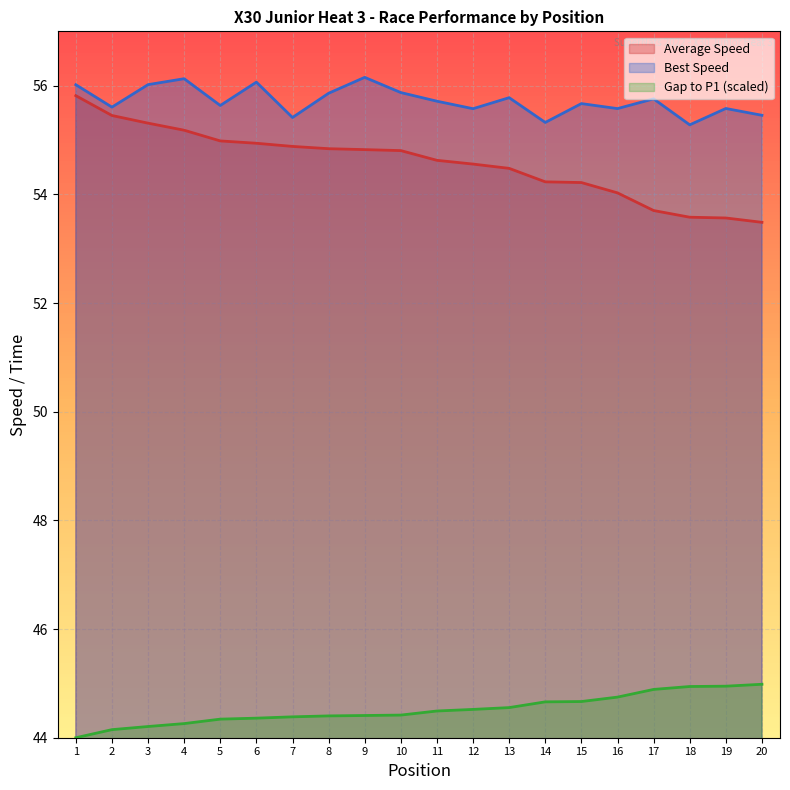

Read the Position value at 13.

54.5